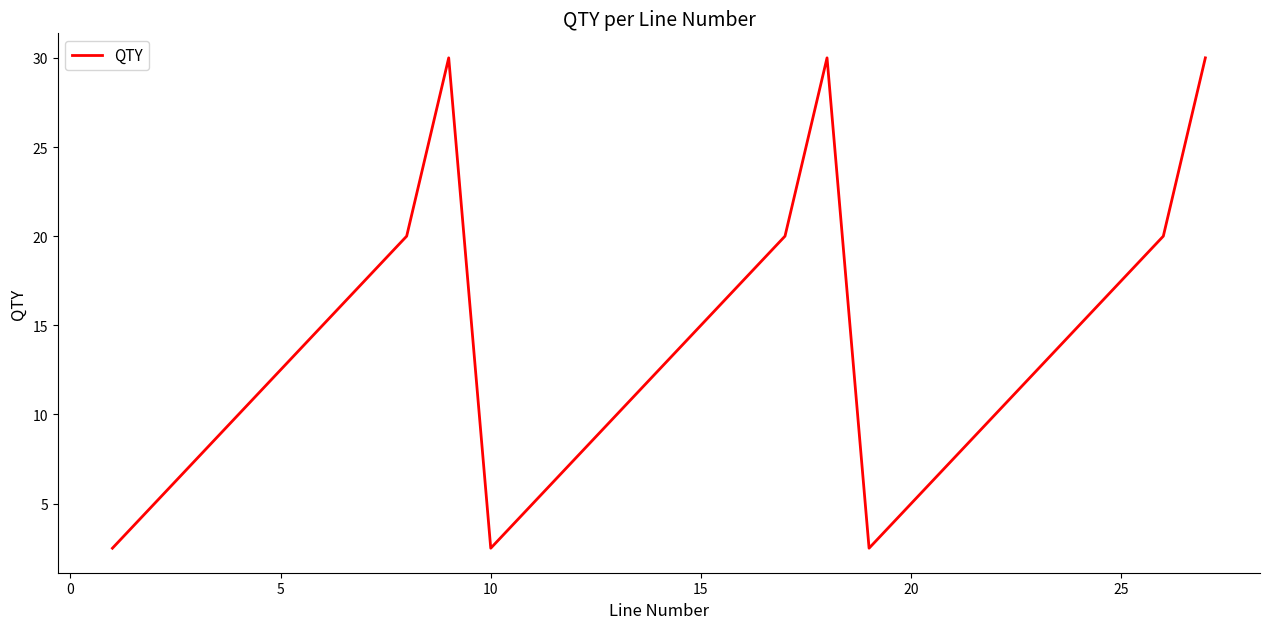

What is the maximum value shown in the chart?

30.0